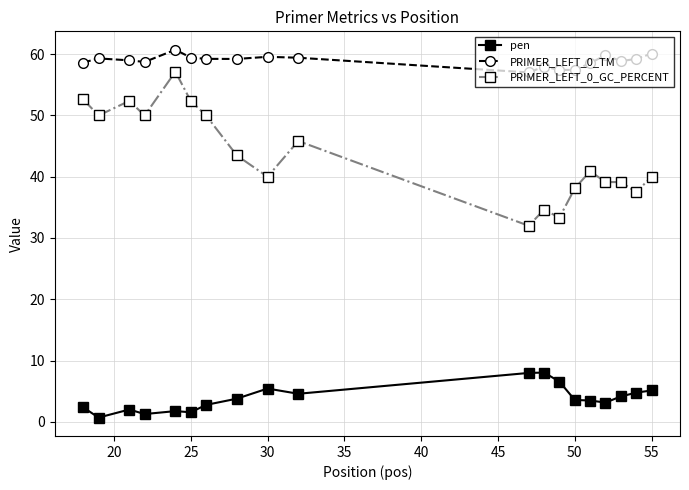

In pen, how many points are higher than both neighbors (excluding endpoints)?

4